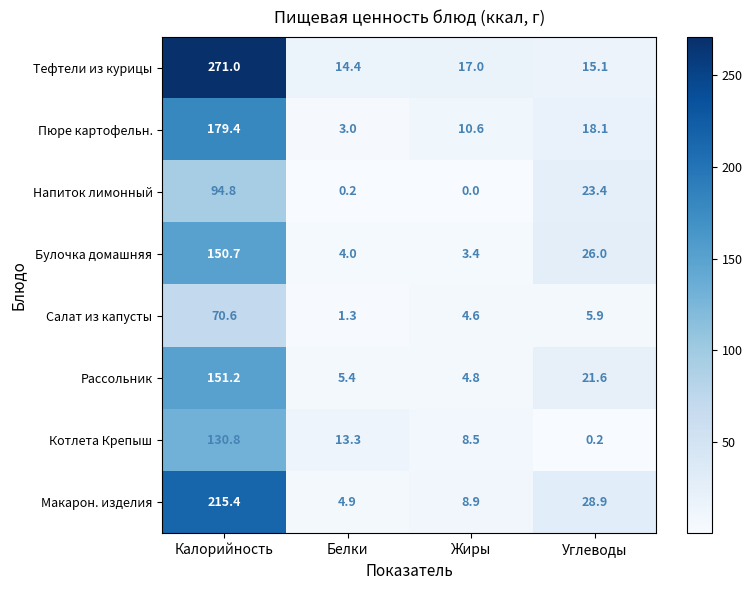

How many distinct data groups are displayed?

8